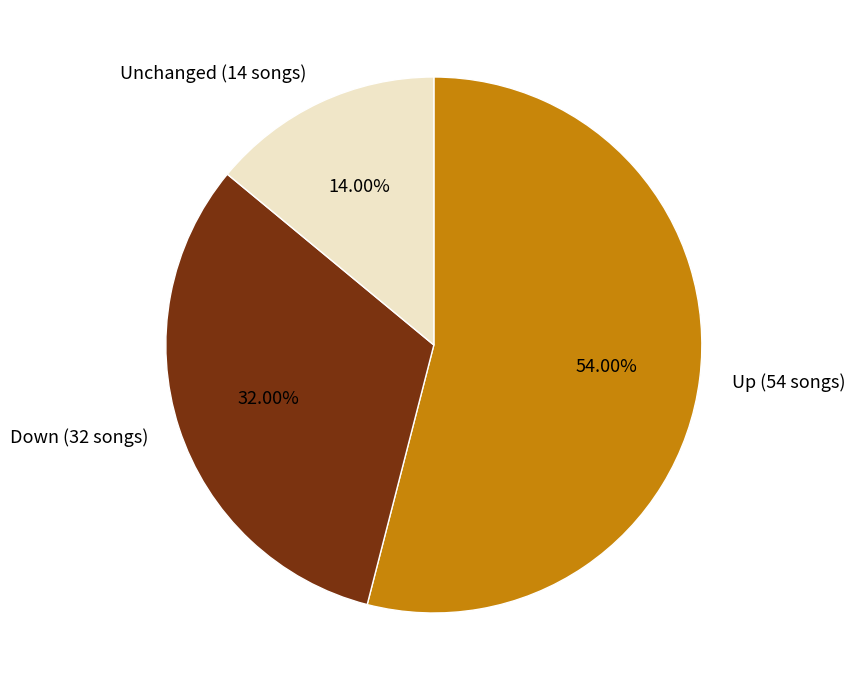

What is the ratio of the value at Up (54 songs) to the value at Unchanged (14 songs)?

3.9